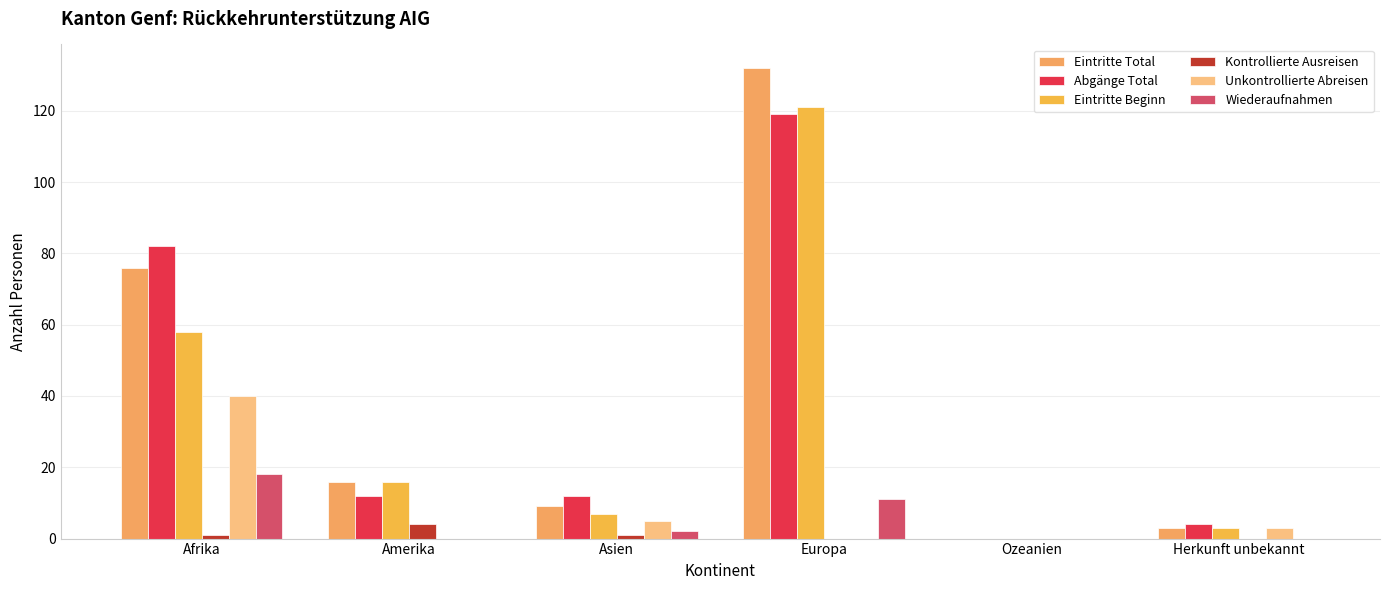

Between Amerika and Asien, which series saw the biggest shift?

Eintritte Beginn